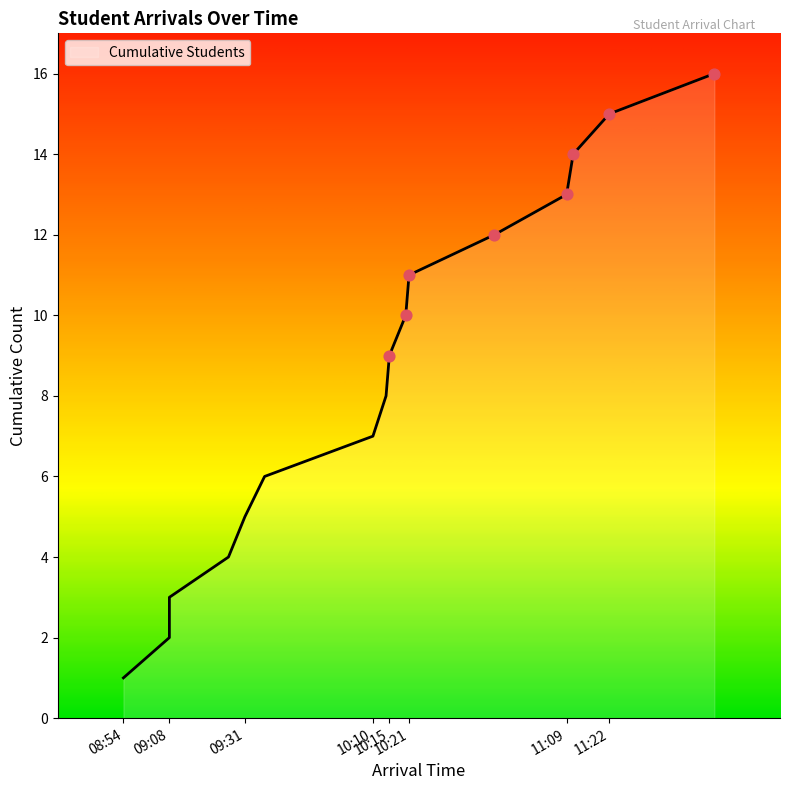

Which has a higher value, 09:08 or 09:26?

09:26